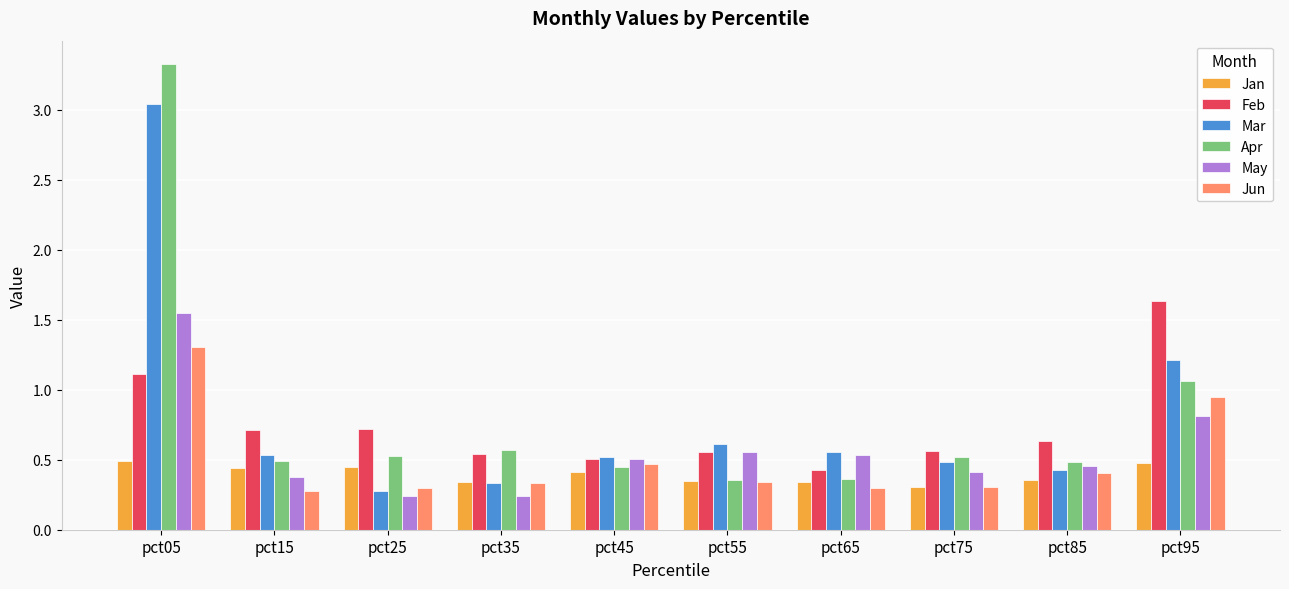

Is it true that May equals 0.7 at pct75?

False